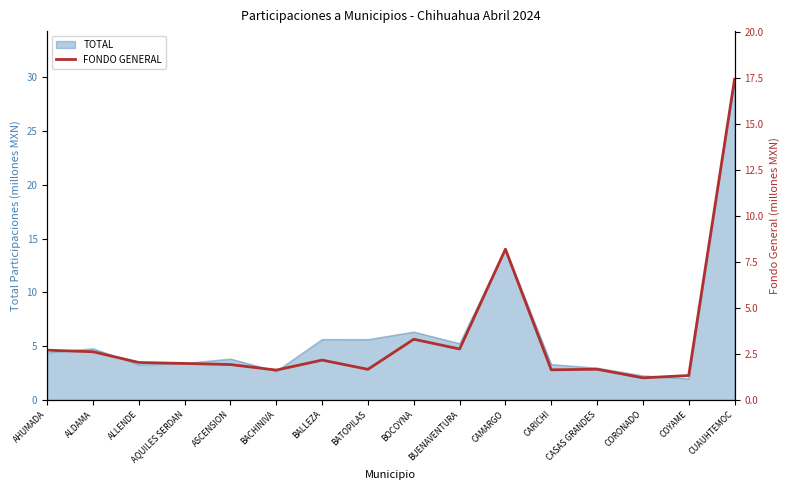

Reading left to right, what are all the values shown in this chart?

2.7	2.6	2.0	2.0	1.9	1.6	2.2	1.7	3.3	2.8	8.2	1.6	1.7	1.2	1.3	17.4